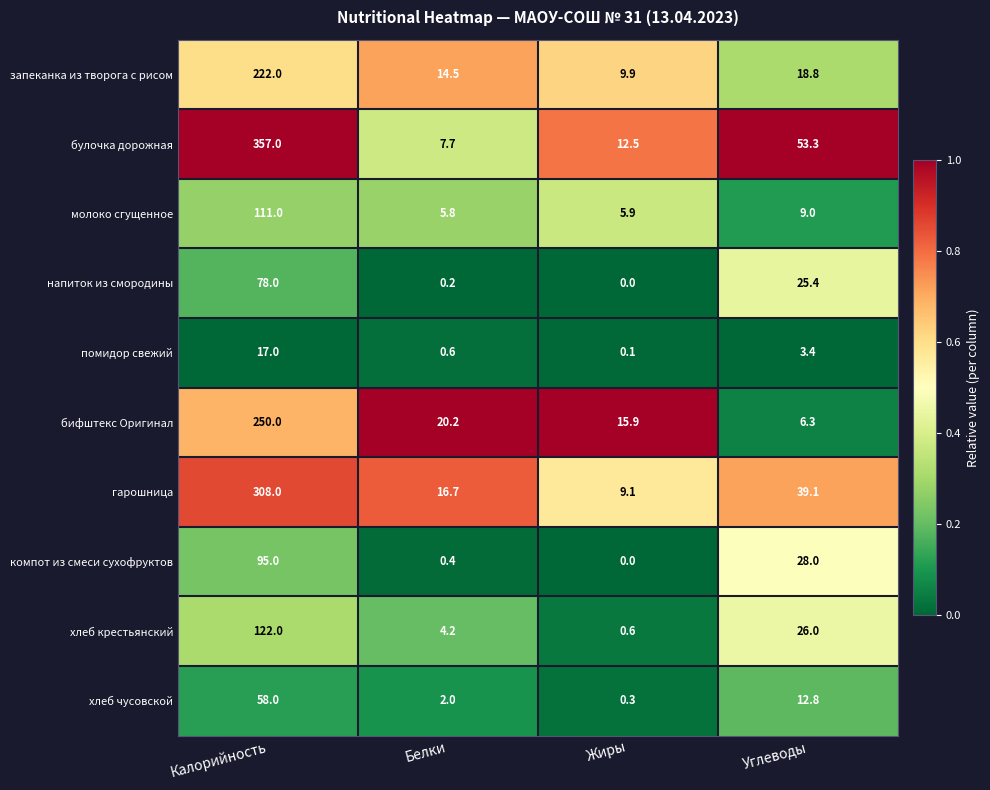

How many values in the гарошница series are below 39?

2